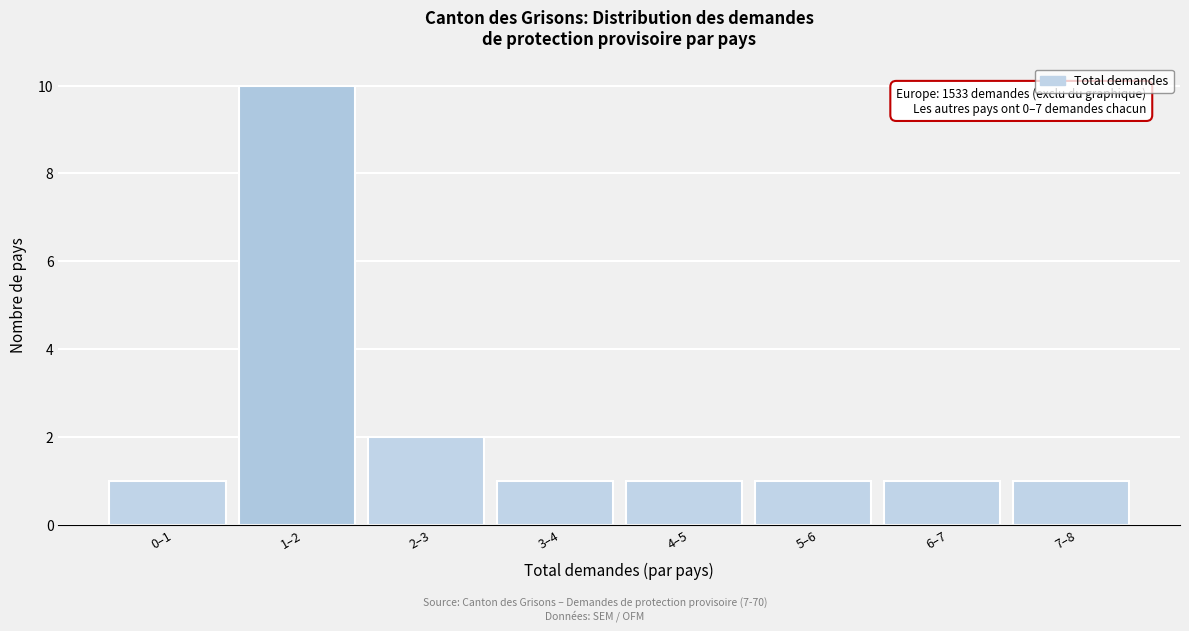

Reading right to left, transcribe all the data shown in this chart.

7–8=1	6–7=1	5–6=1	4–5=1	3–4=1	2–3=2	1–2=10	0–1=1